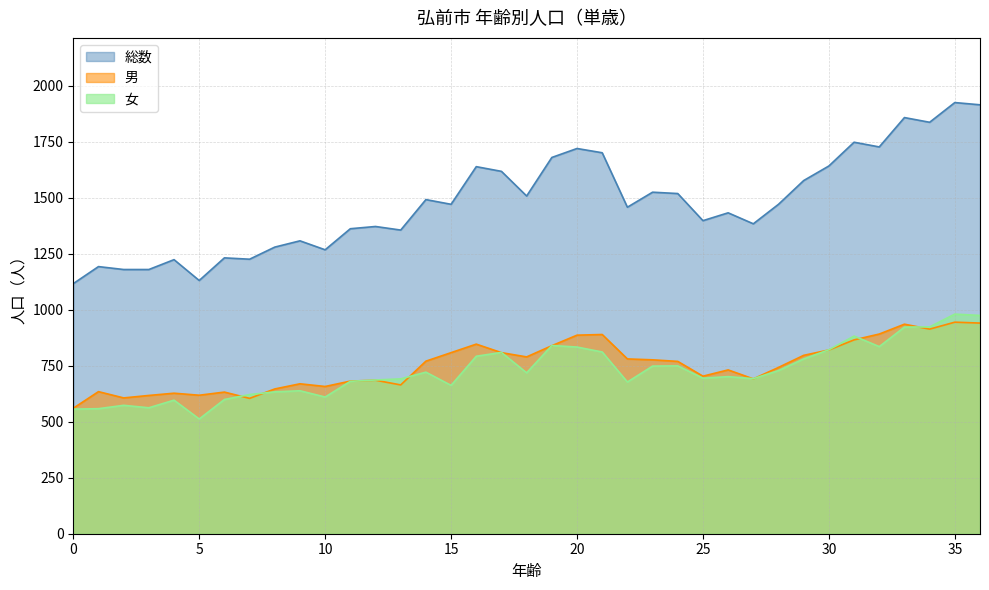

What is the difference between the maximum and second lowest values in the 女 series?

424